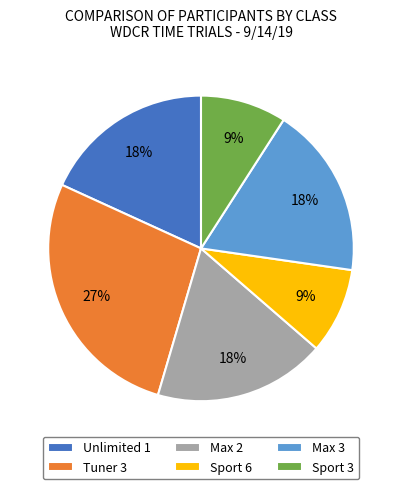

Do Unlimited 1 and Sport 6 together represent more than half of the pie?

No